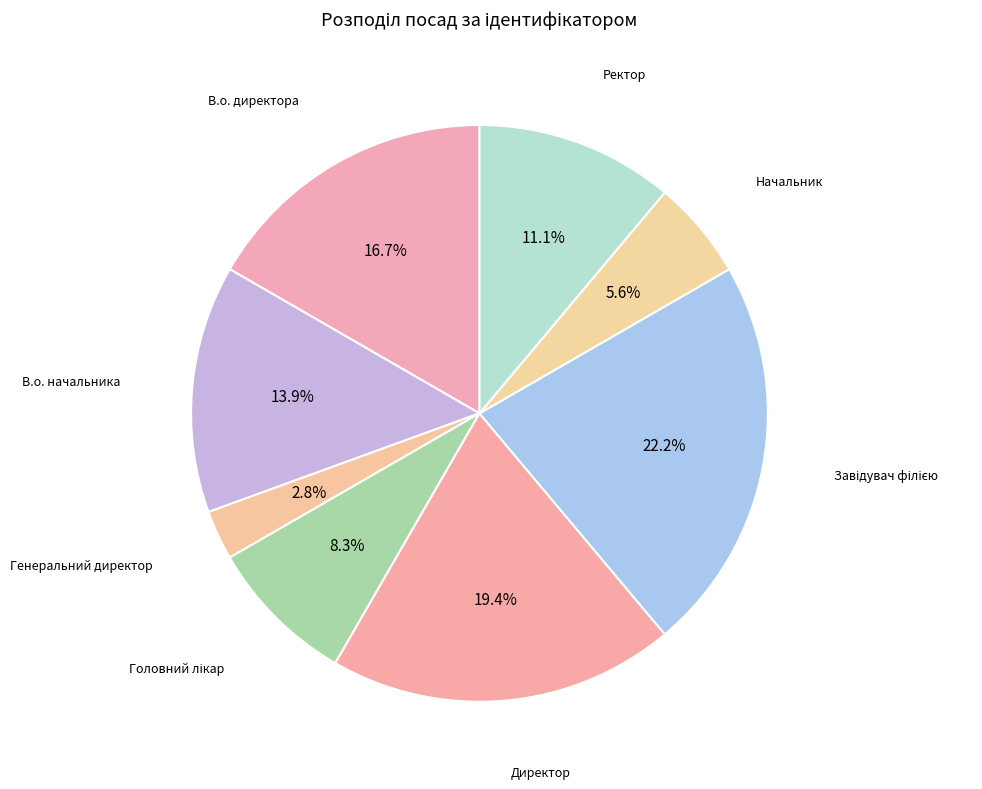

Count the number of slices in the pie.

8